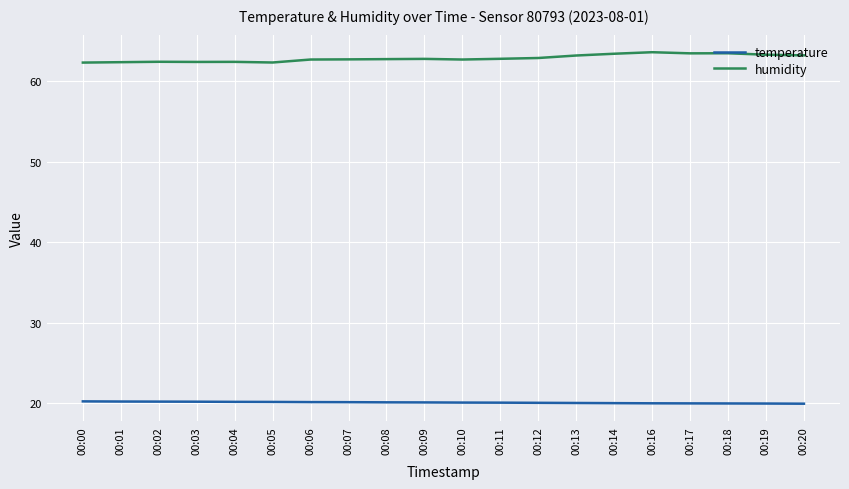

Which series has the widest spread of values?

humidity